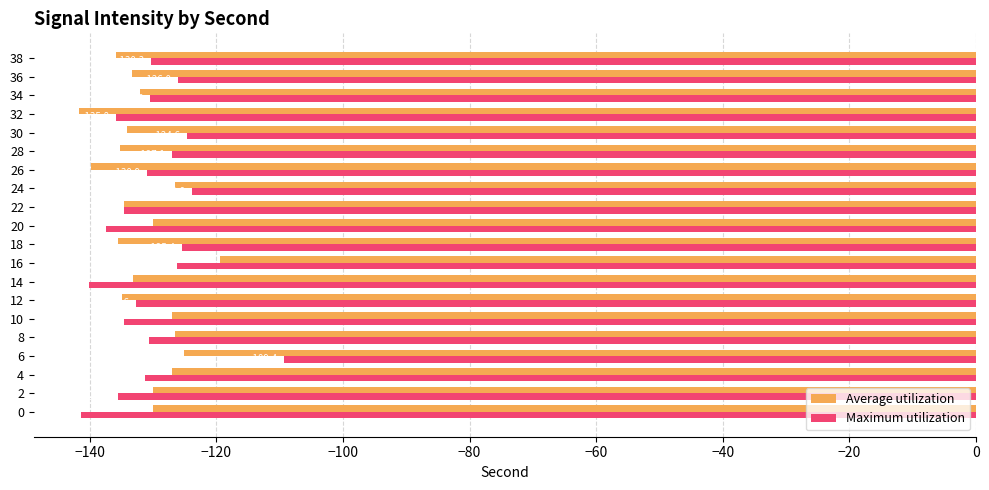

The value of Average utilization at 36 is -228.7. True or false?

False